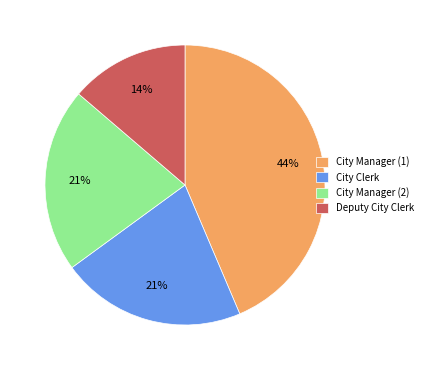

Is it true that City Manager (1) is 44% of the pie?

True